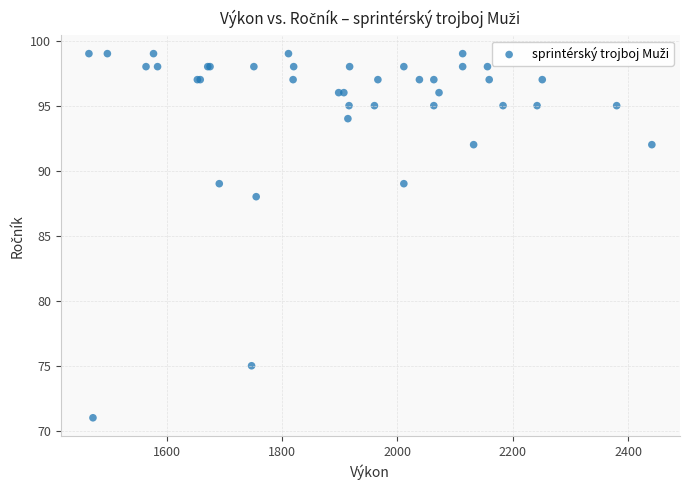

What Y value in the scatter plot is closest to 85?

88